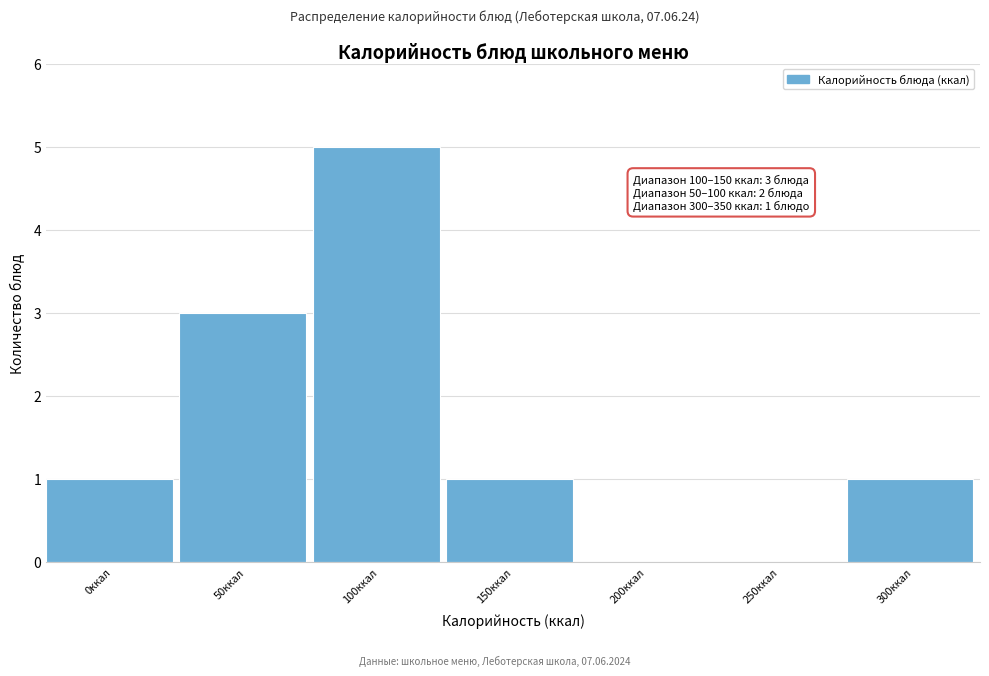

Reading left to right, extract all data points from this chart.

0ккал=1	50ккал=3	100ккал=5	150ккал=1	200ккал=0	250ккал=0	300ккал=1